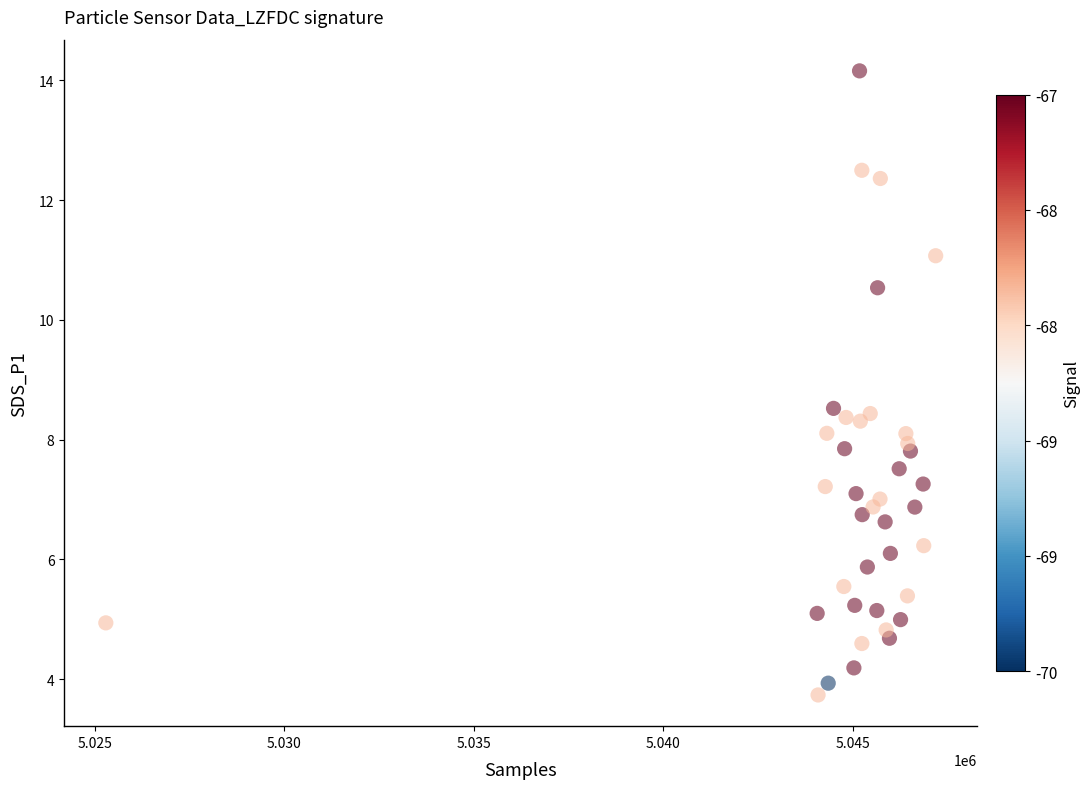

What is the range of X values (max minus min)?

21894.4